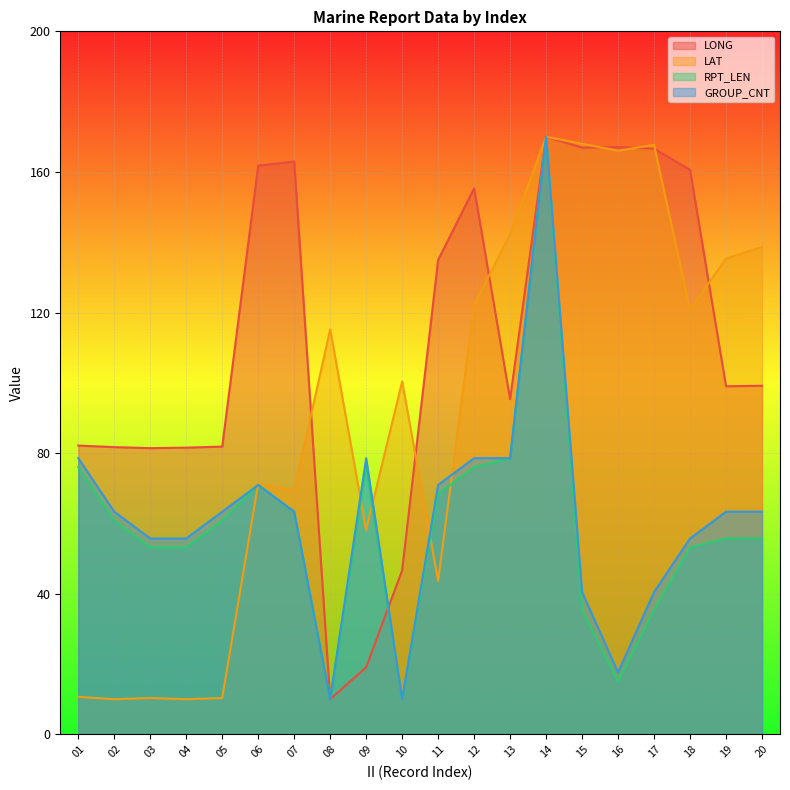

At which label does LAT reach its peak?

14